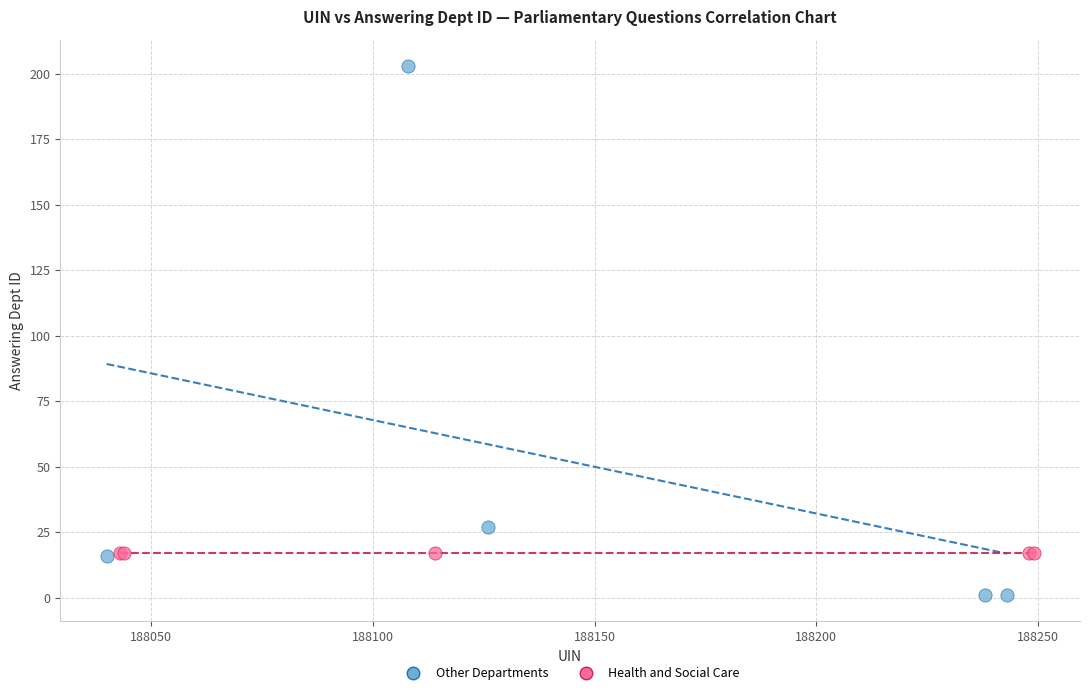

Which series contains the highest Y value?

Other Departments